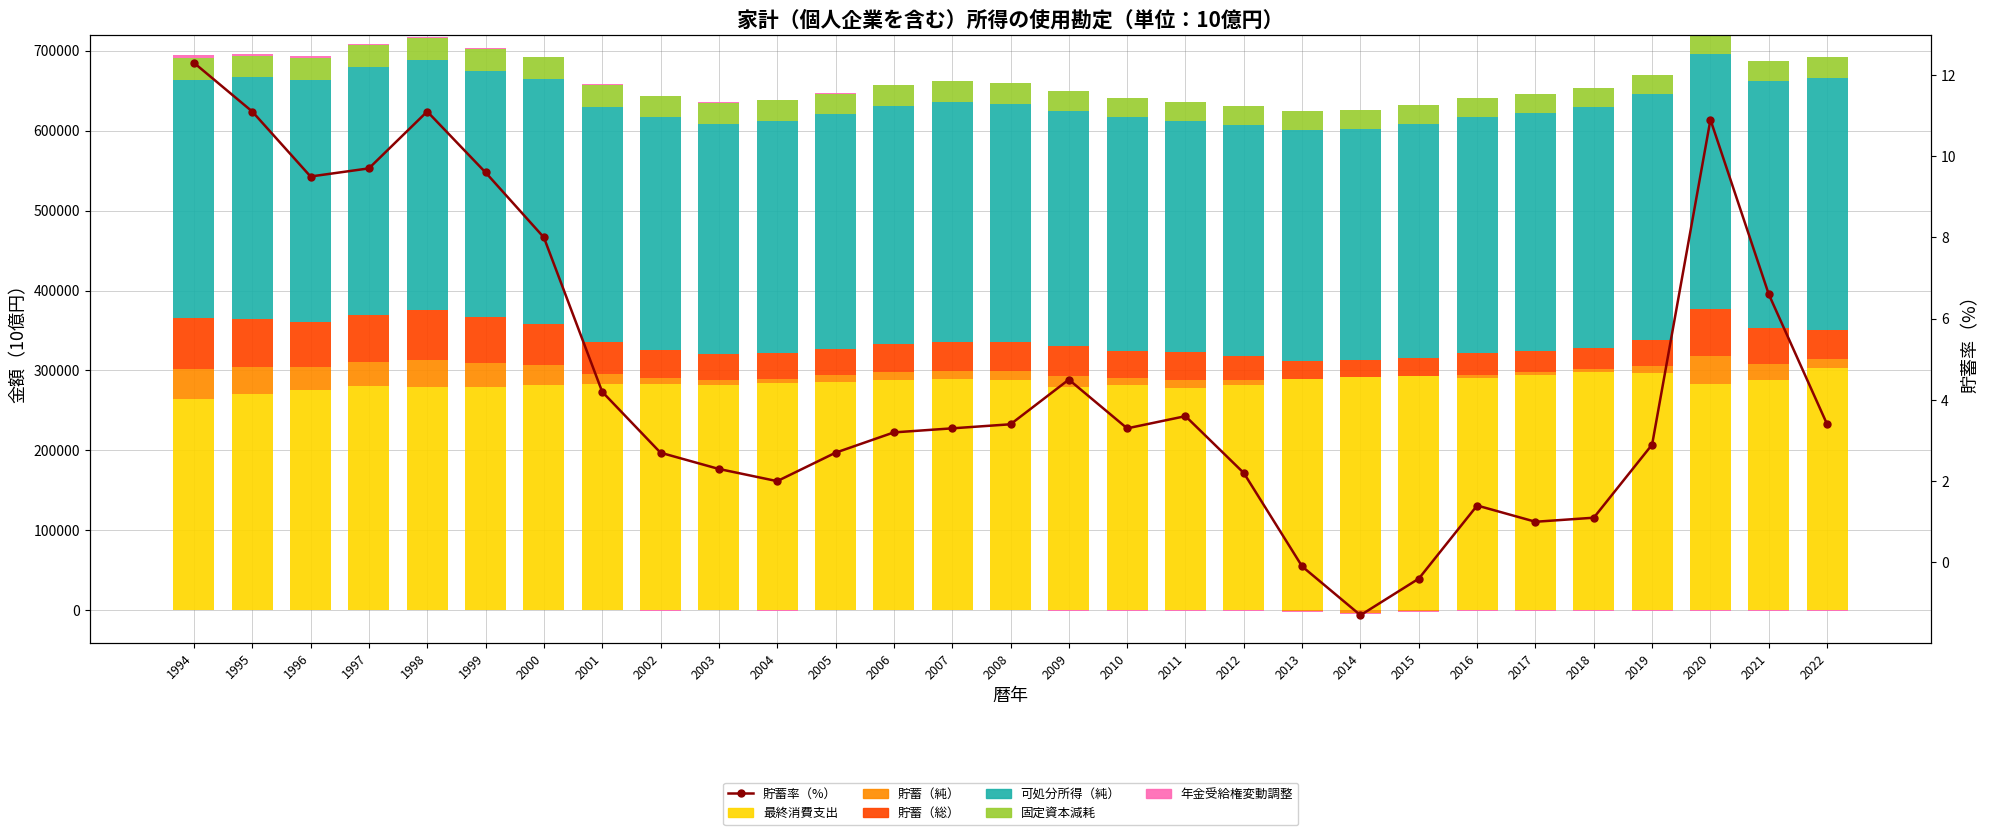

At which label is 貯蓄（純） closest to 5?

2009